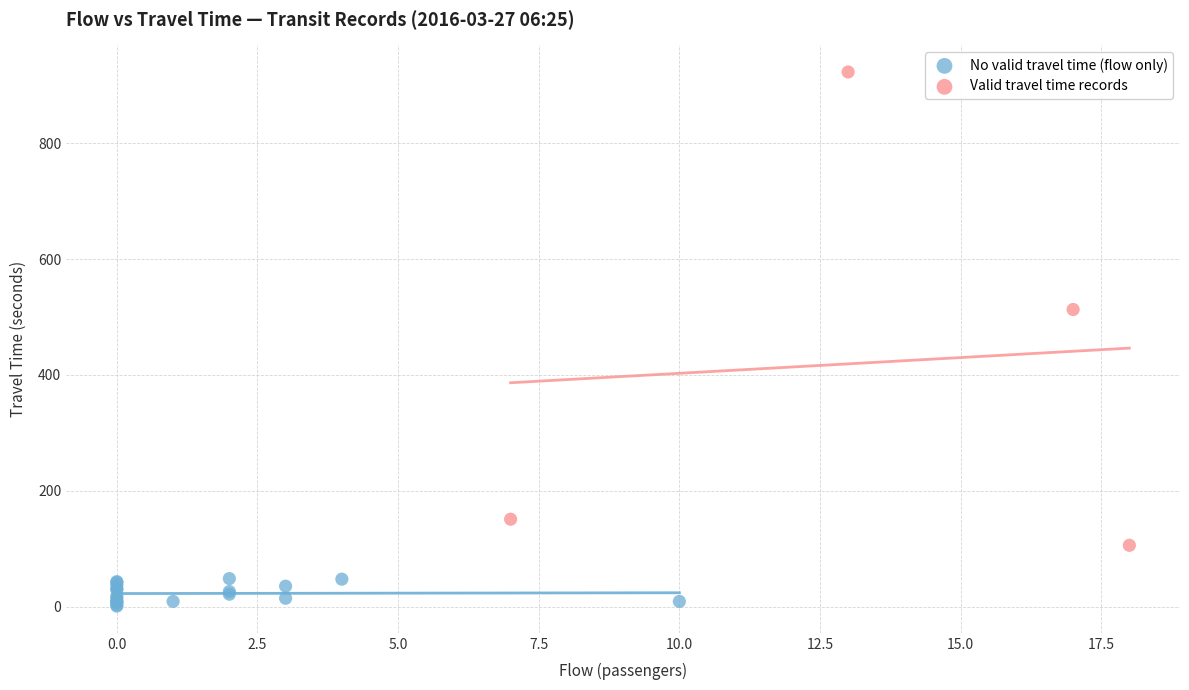

Which series reaches the maximum Y coordinate?

Valid travel time records